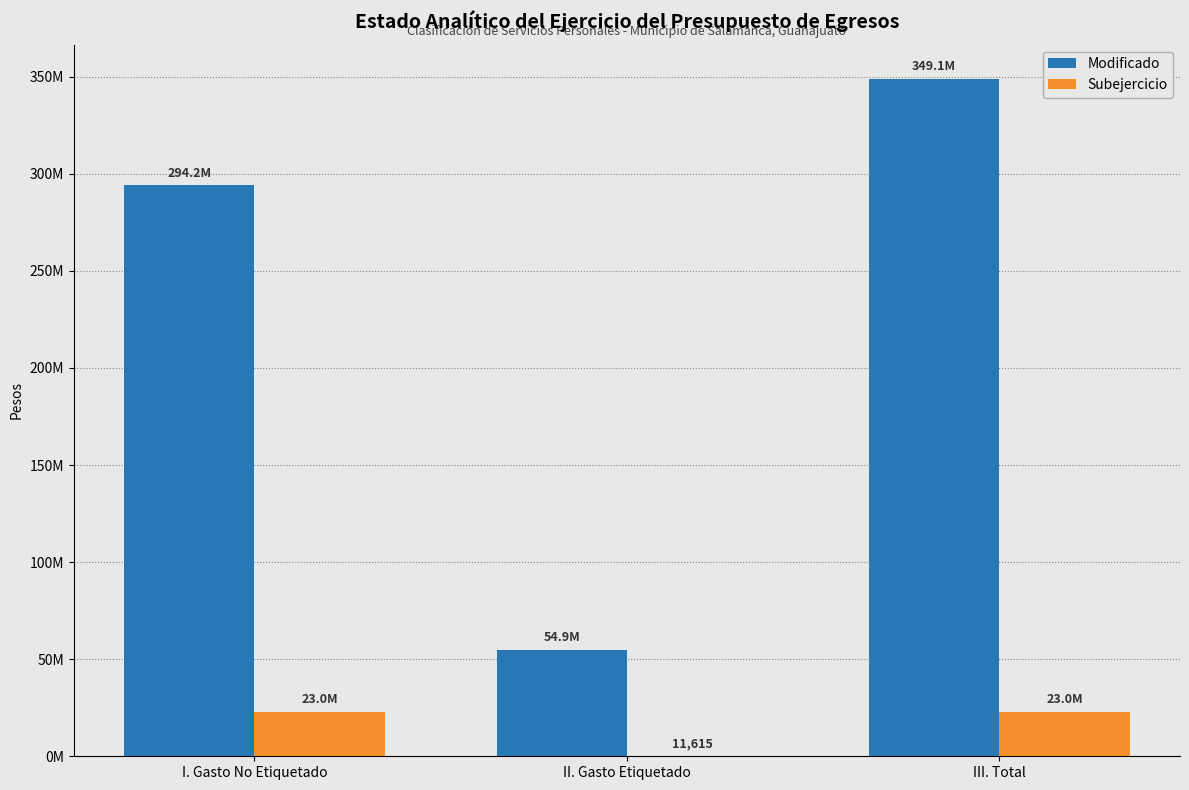

Which series changed the most between II. Gasto Etiquetado and III. Total?

Modificado